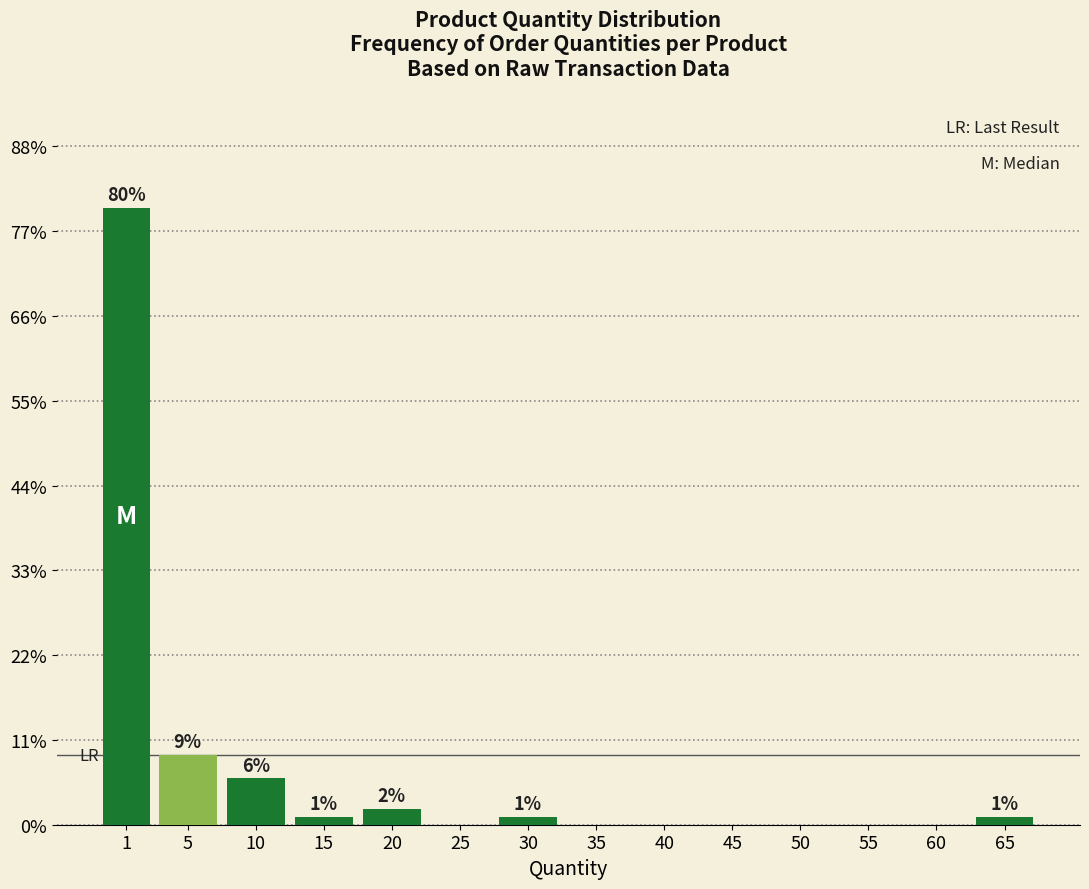

Reading left to right, extract all data points from this chart.

1=80	5=9	10=6	15=1	20=2	25=0	30=1	35=0	40=0	45=0	50=0	55=0	60=0	65=1